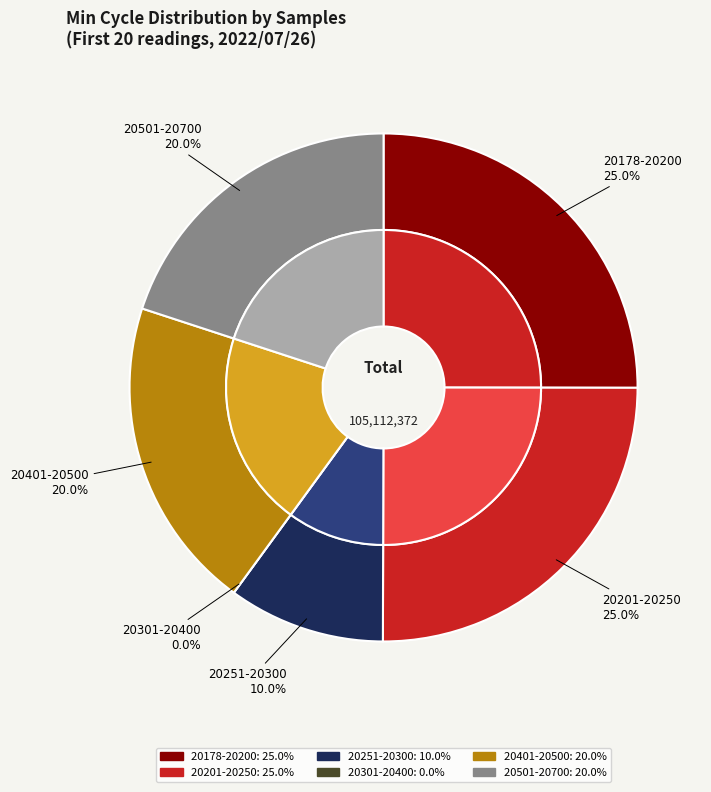

True or false: 20251 accounts for 20% of the total.

False